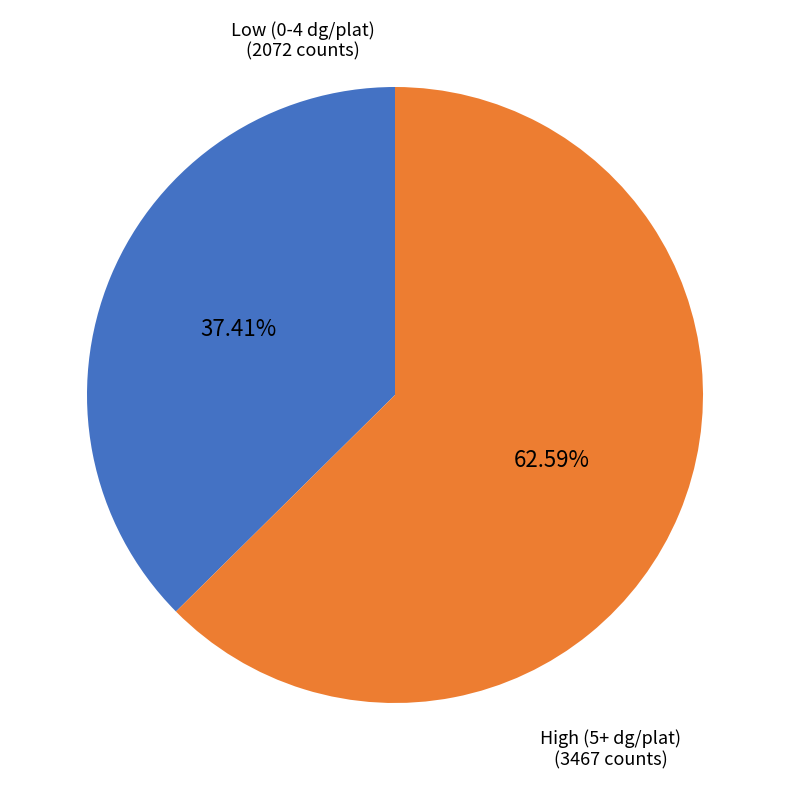

Does any single category account for the majority?

Yes